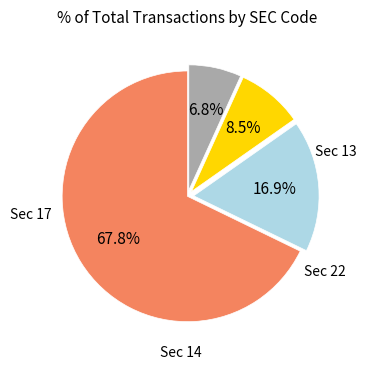

Is there any slice that represents more than half of the pie?

Yes